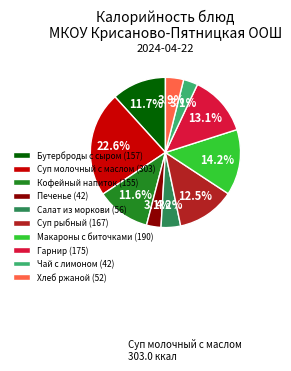

What is the ratio of the value at Суп рыбный (167) to the value at Макароны с биточками (190)?

0.9